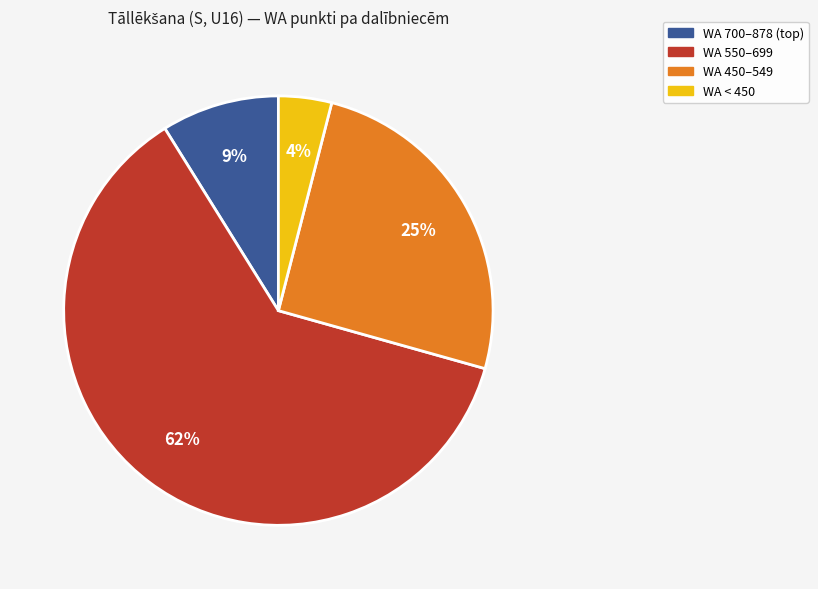

To the nearest percent, what is the difference between the largest and smallest slice percentages?

58%